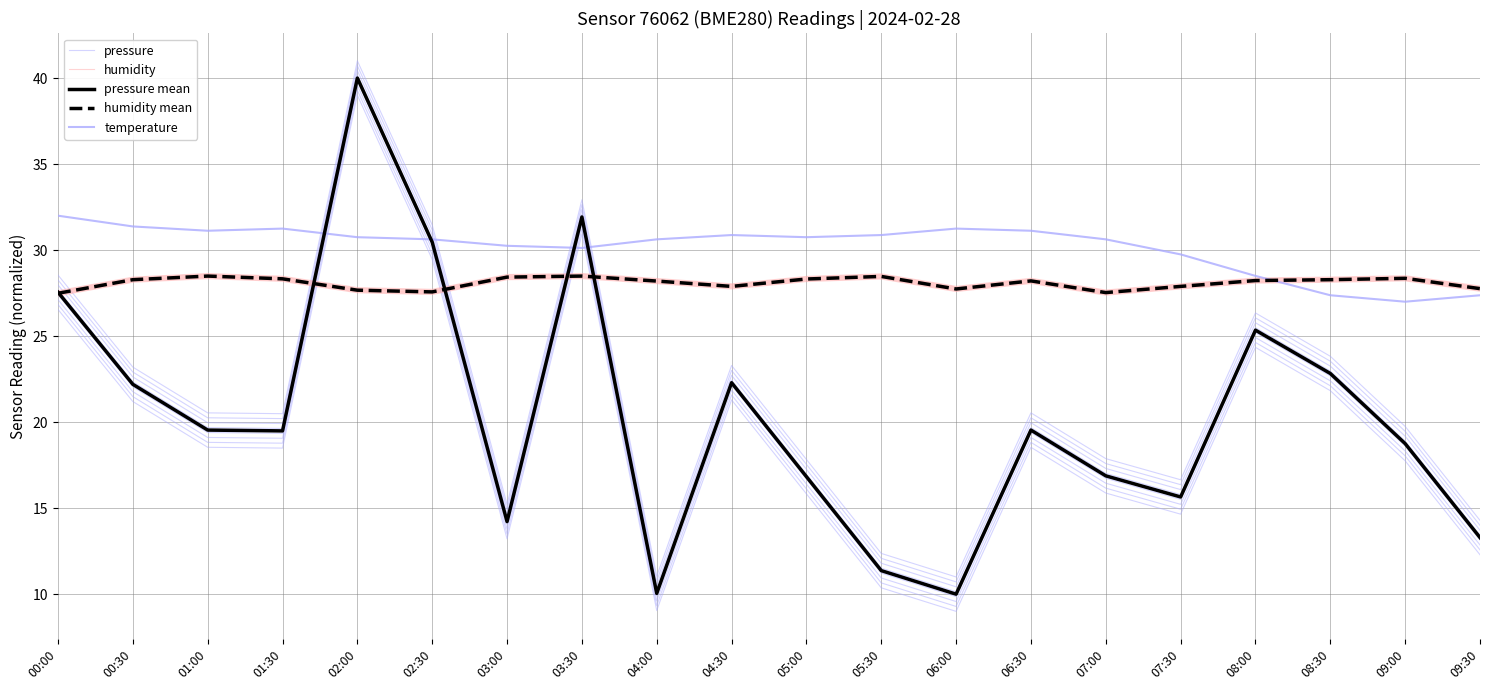

The value of pressure mean at 09:30 is 4.3. True or false?

False